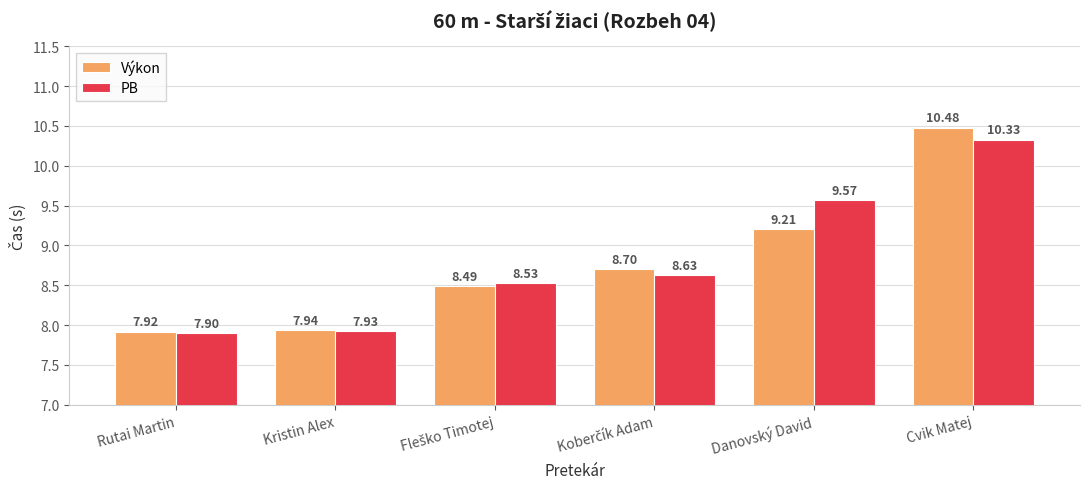

Read the Výkon value at Danovský David.

9.2